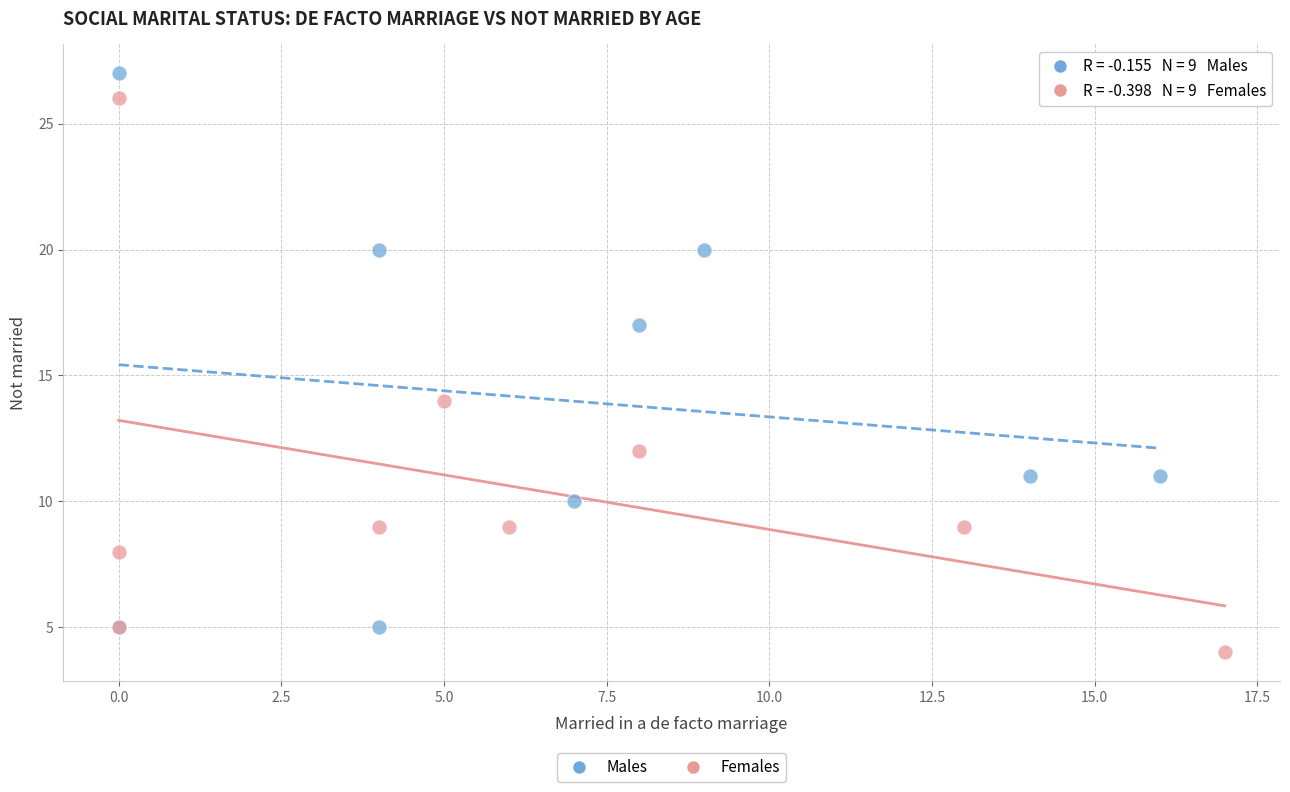

What are all the series names shown in the legend?

Males, Females